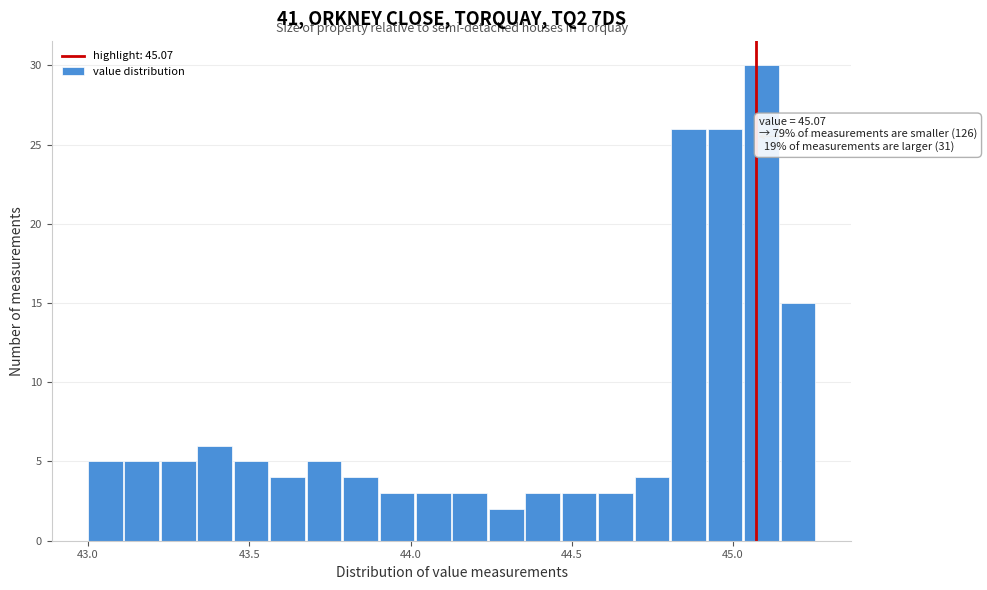

Around what value on the x-axis is the tallest bar? Give the approximate position of its centre, as read against the axis.

45.10